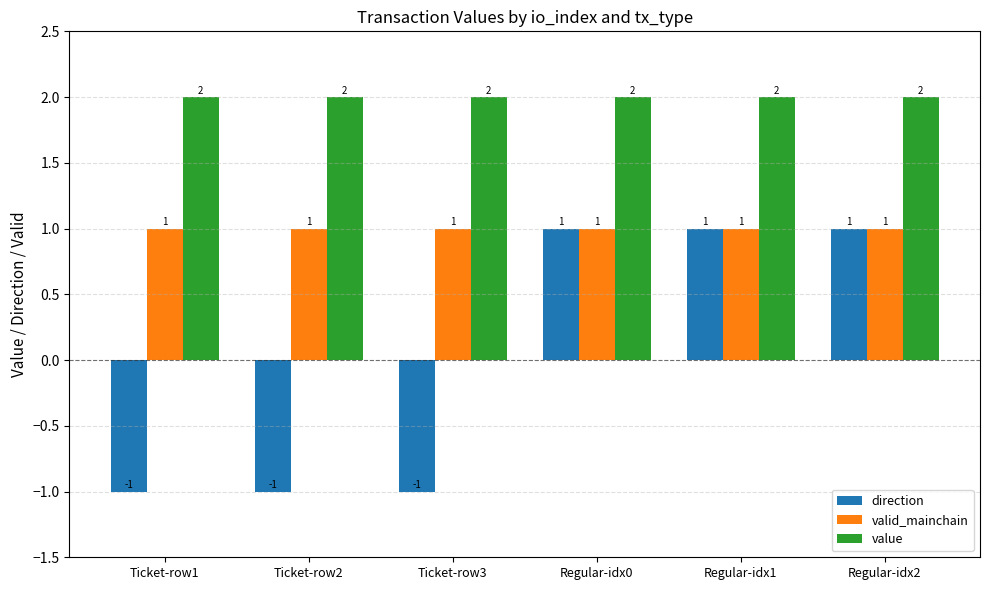

What position from the right is Regular-idx2?

1